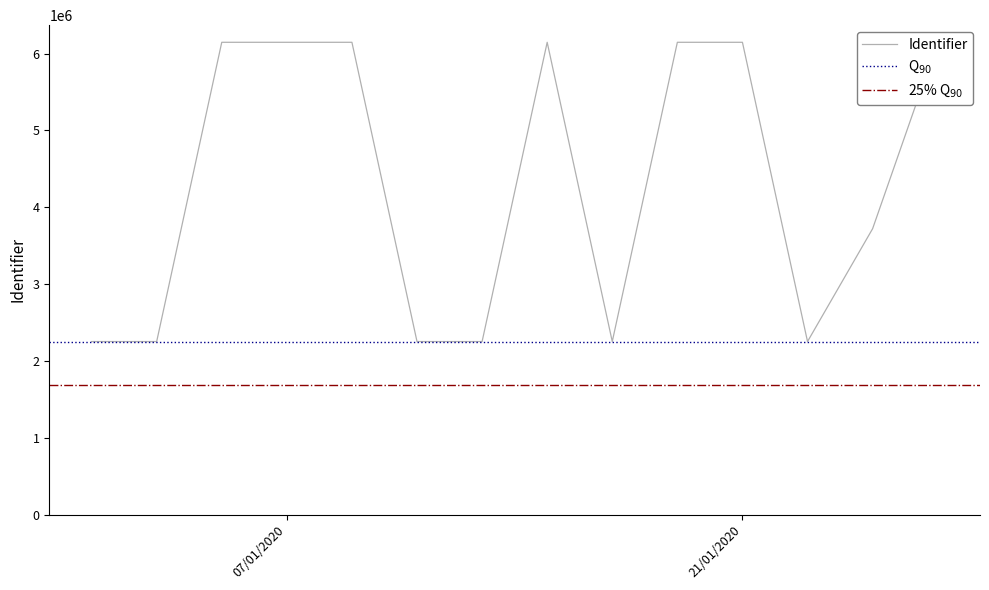

What is the difference between the maximum and second lowest values?

3895661